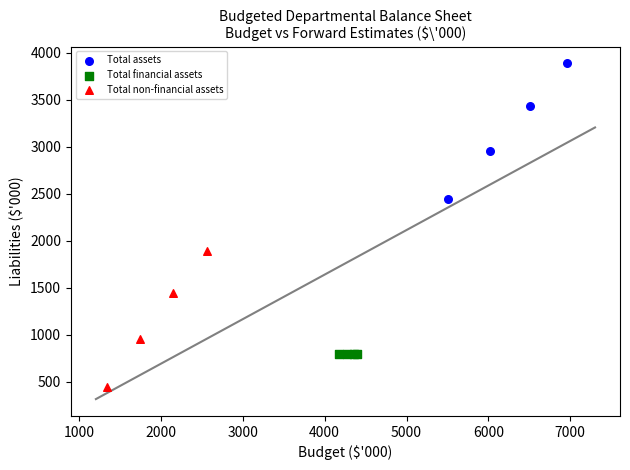

Which series reaches the minimum Y coordinate?

Total non-financial assets